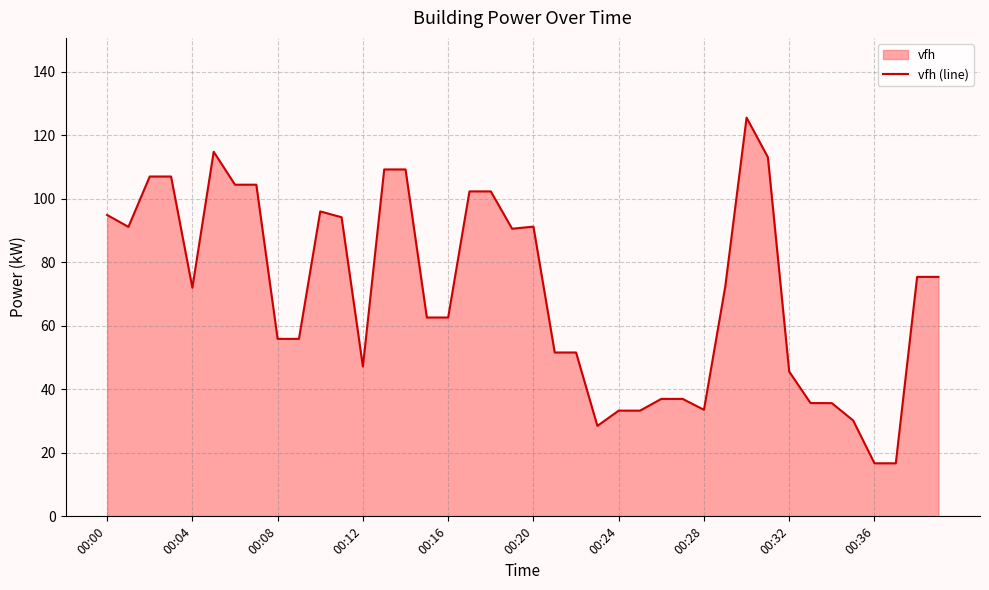

What is the minimum value shown in the chart?

16.7